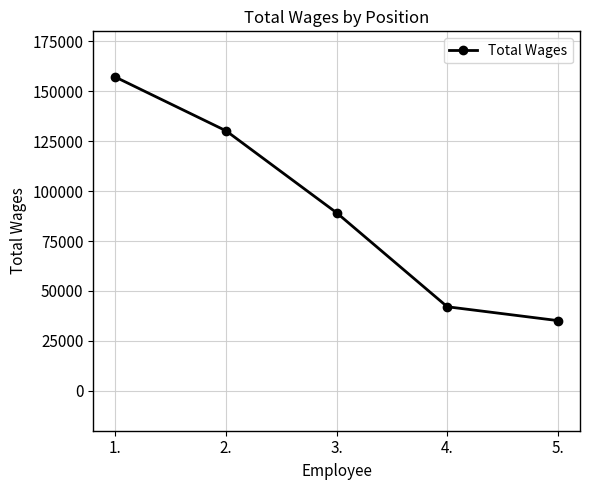

What is the change in value from 3. to 5.?

-53997